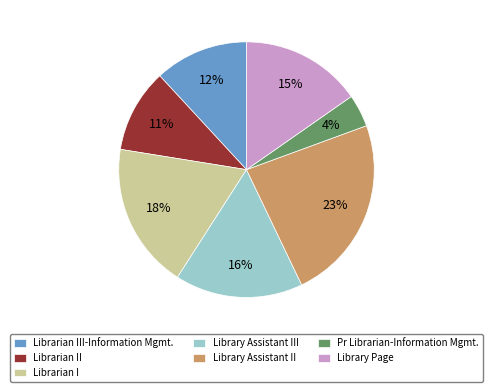

To the nearest percent, what is the difference between the largest and smallest slice percentages?

19%